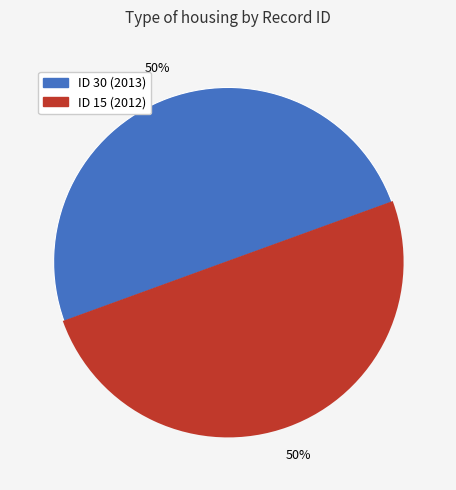

How many slices are in this pie chart?

2